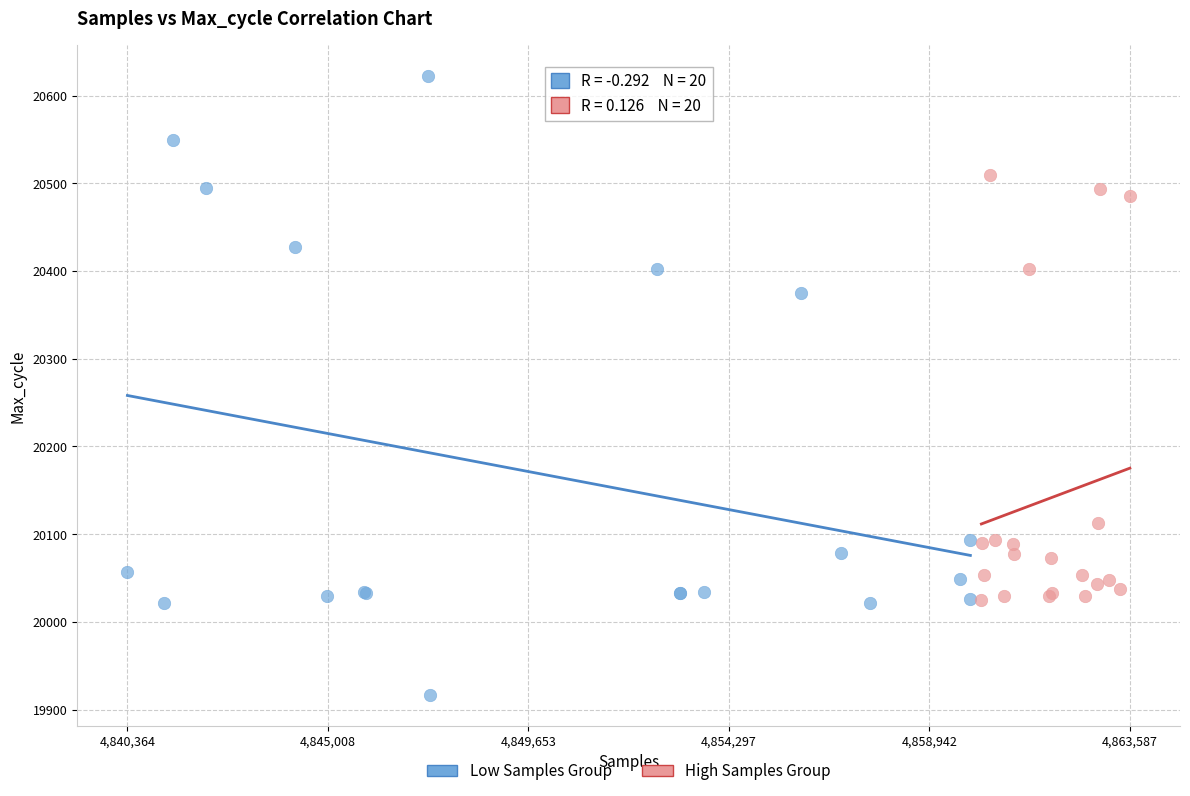

What are all the series names shown in the legend?

Low Samples Group, High Samples Group